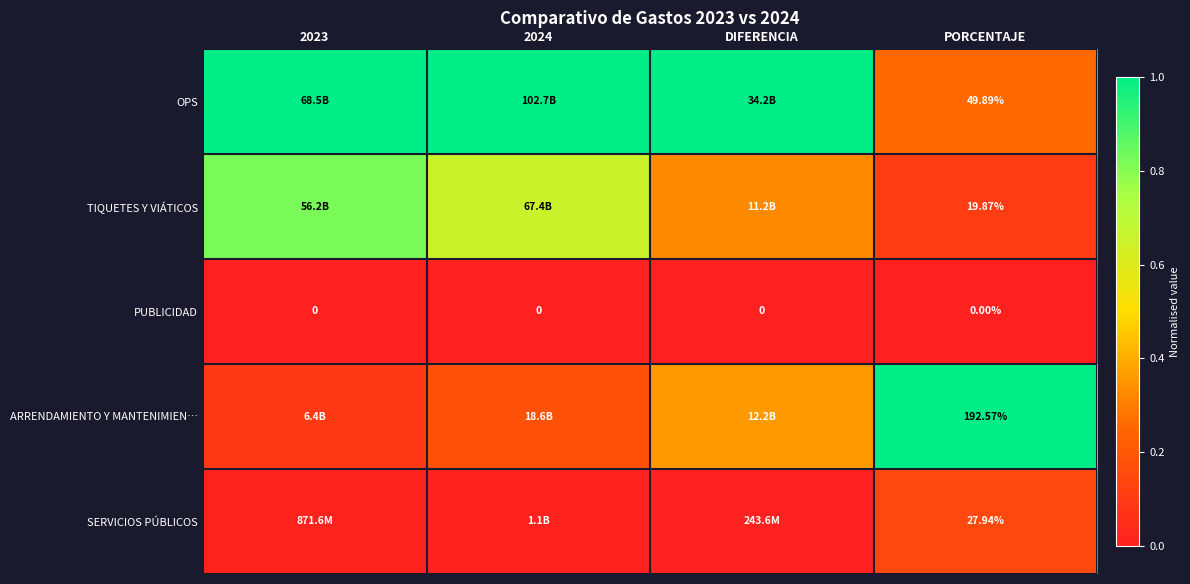

Which category has the lowest value in the OPS series?

PORCENTAJE